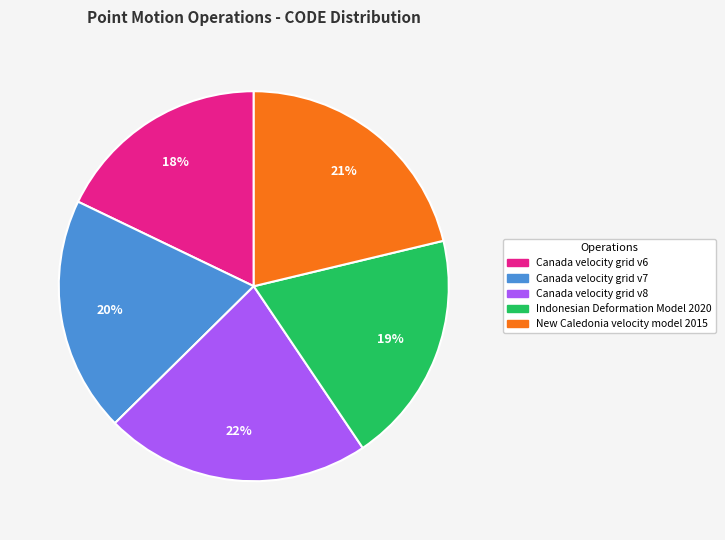

To the nearest percent, what portion does Canada velocity grid v7 represent?

20%